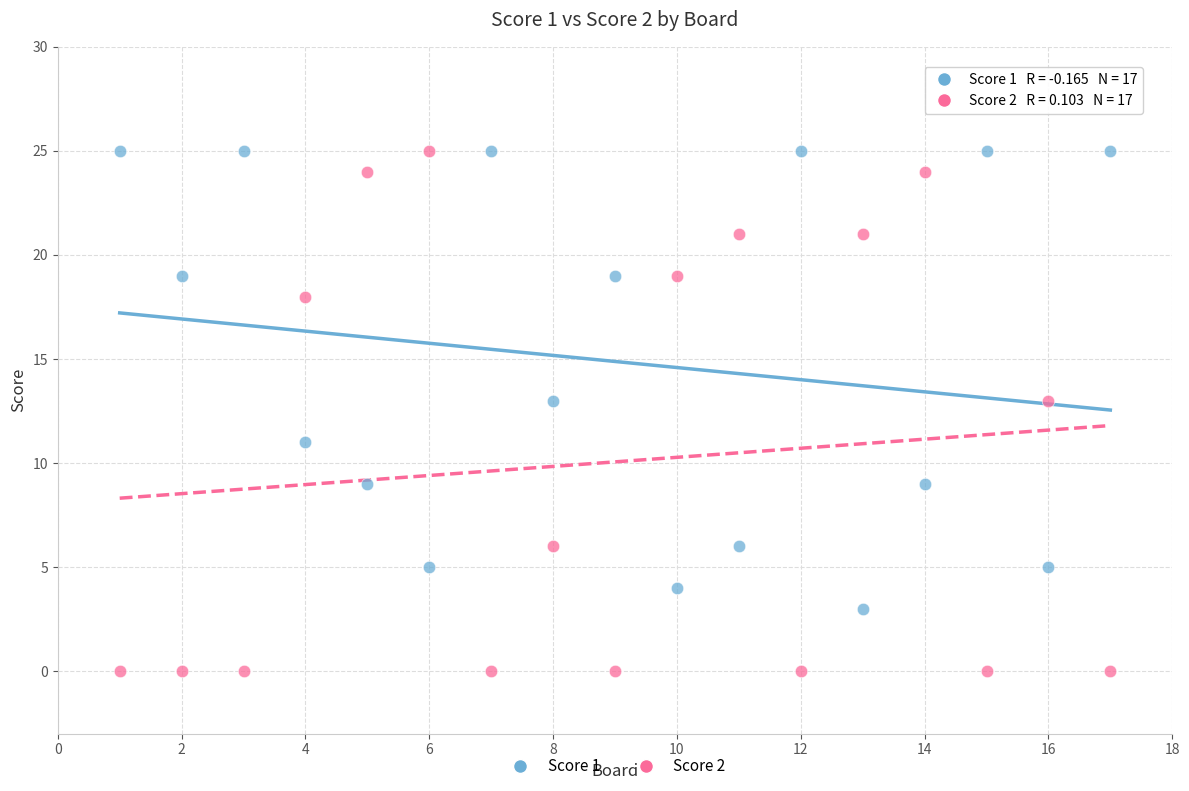

Which series has the largest Y range (max minus min)?

Score 2